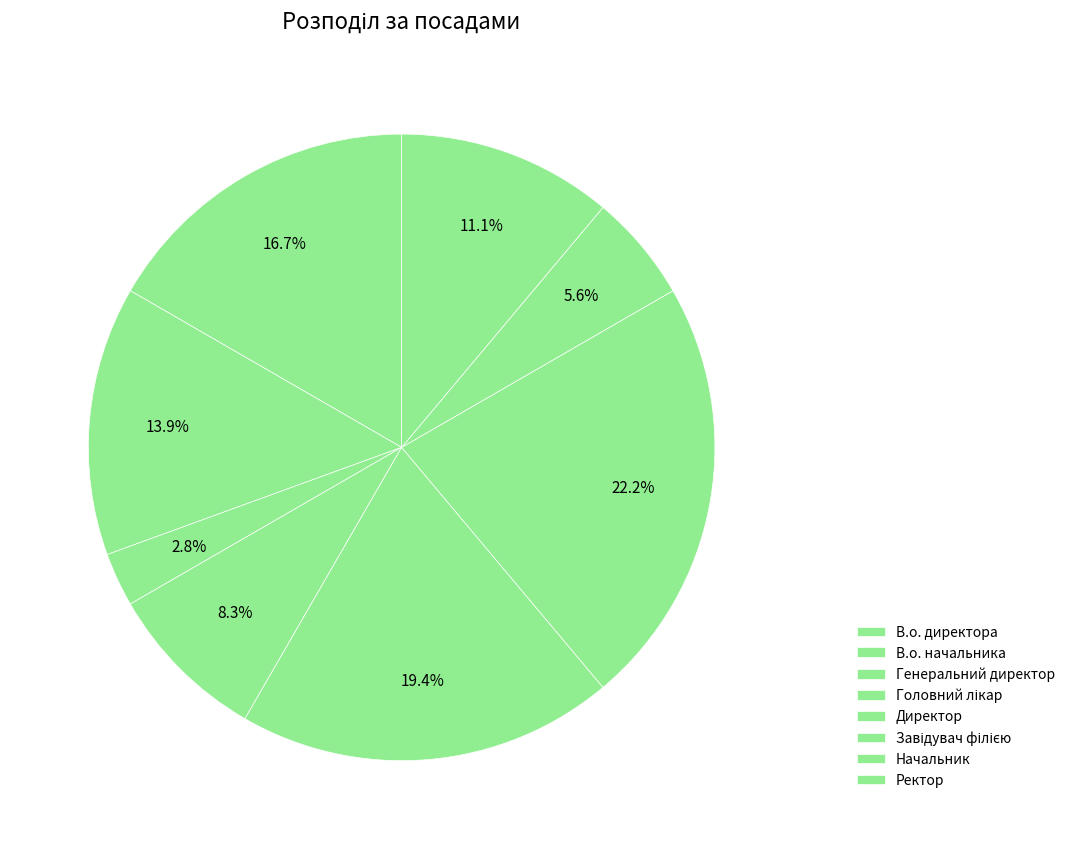

Is it true that Головний лікар is 13% of the pie?

False